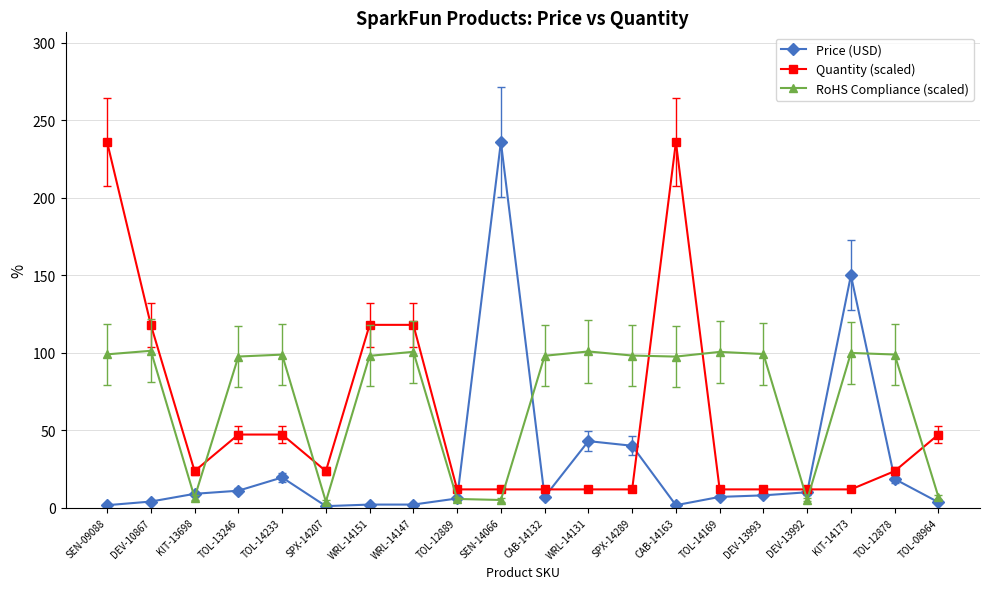

What is the value of the RoHS Compliance (scaled) point at the 7th from the left?

98.0